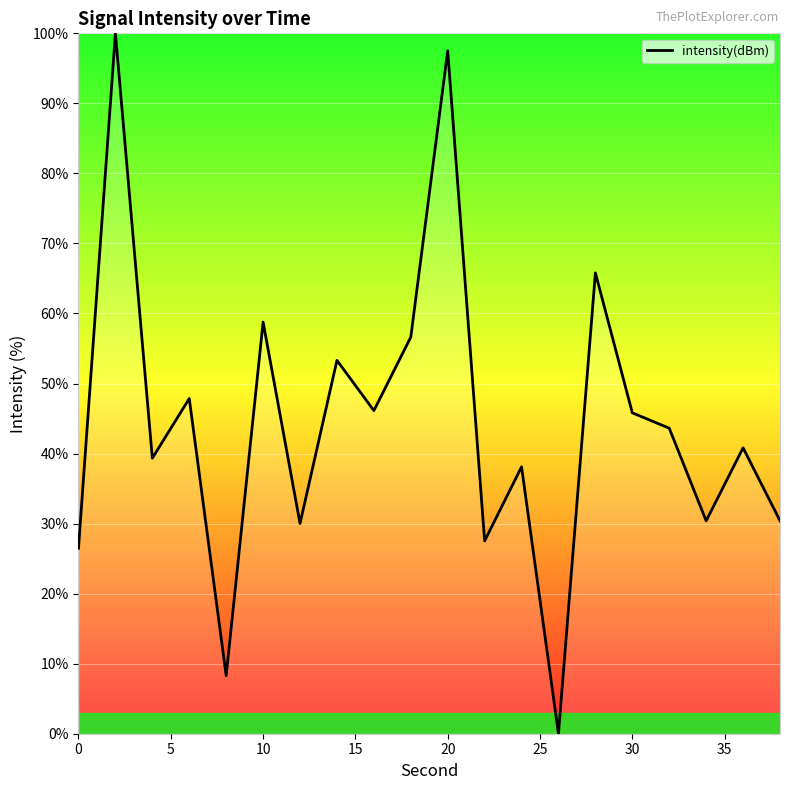

True or false: the data shows 26.5 at 0.

True